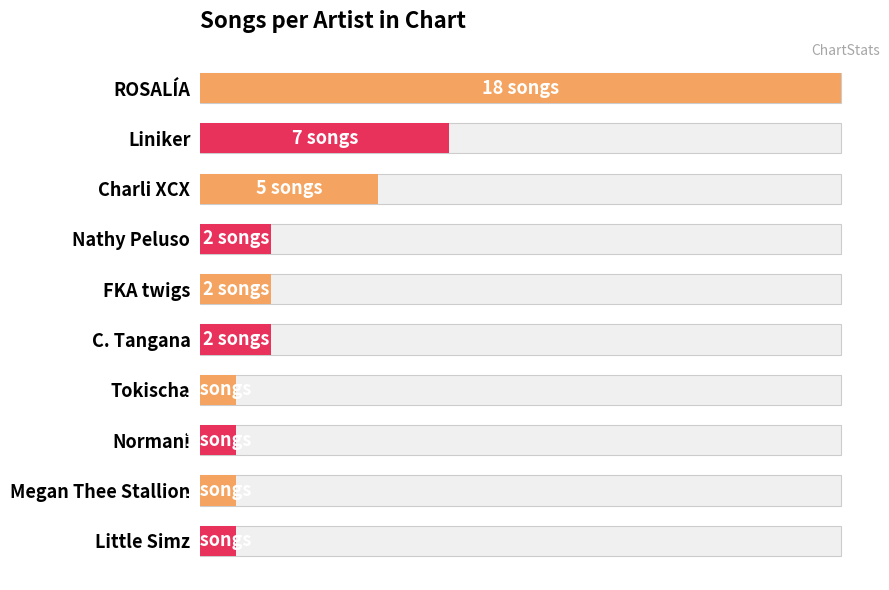

Reading right to left, extract all data points from this chart.

1	1	1	1	2	2	2	5	7	18